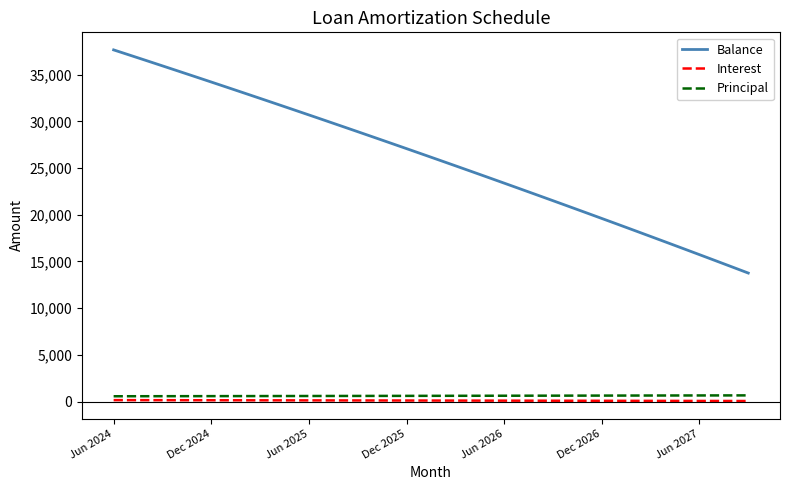

What is the sum of all Interest values?

4215.4